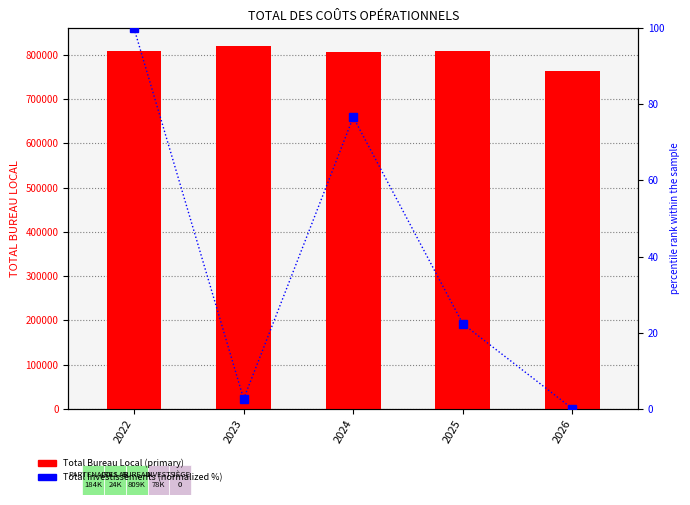

Which series changed the most between 2023 and 2026?

TOTAL BUREAU LOCAL